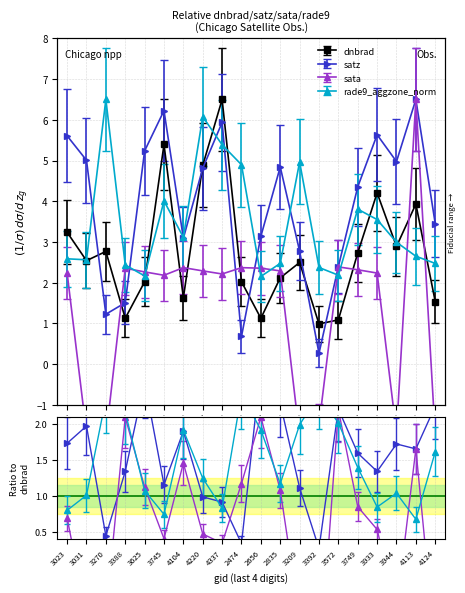

Between 4124 and 4220, which is larger?

4220